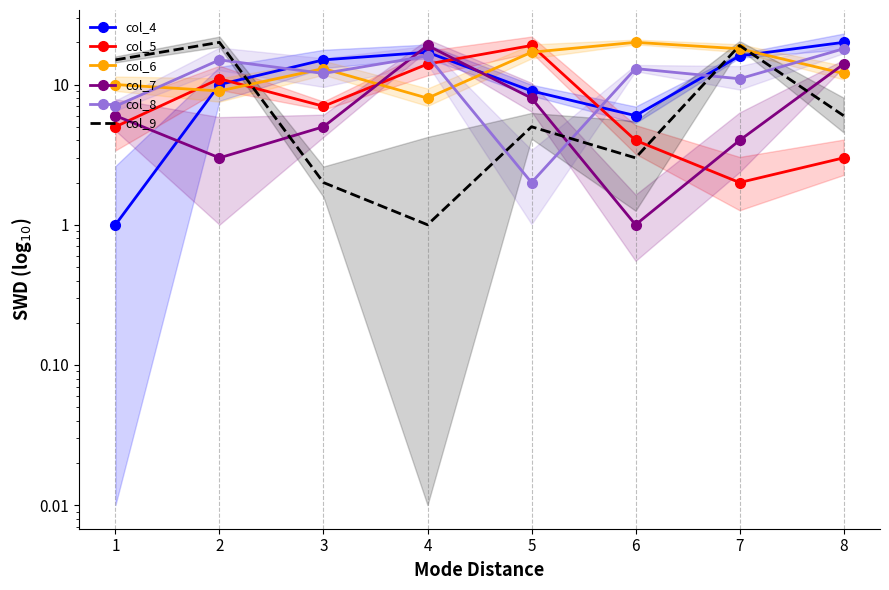

List the series in order of their peak value, highest first.

col_4, col_6, col_9, col_5, col_7, col_8